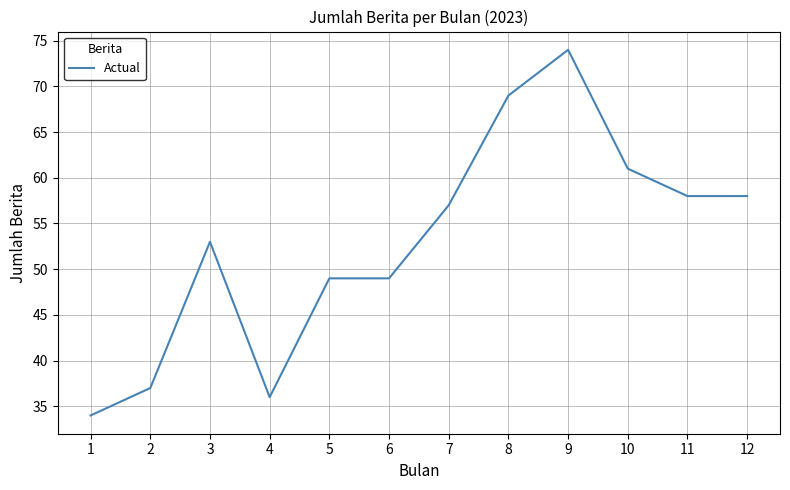

What is the sum of all values?

635